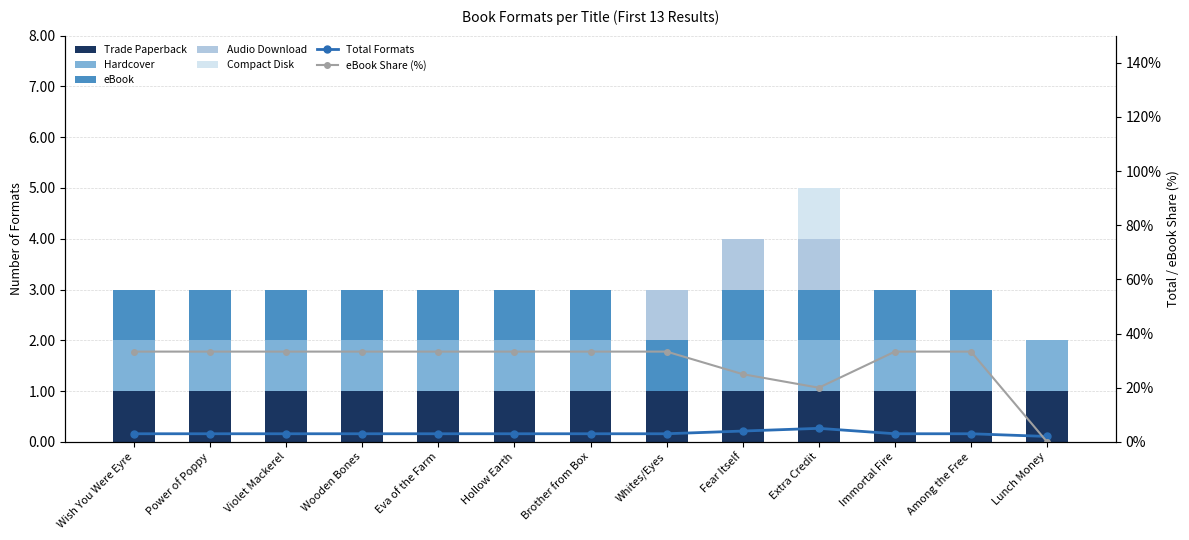

Between Fear Itself and Lunch Money, which series saw the biggest shift?

Hardcover